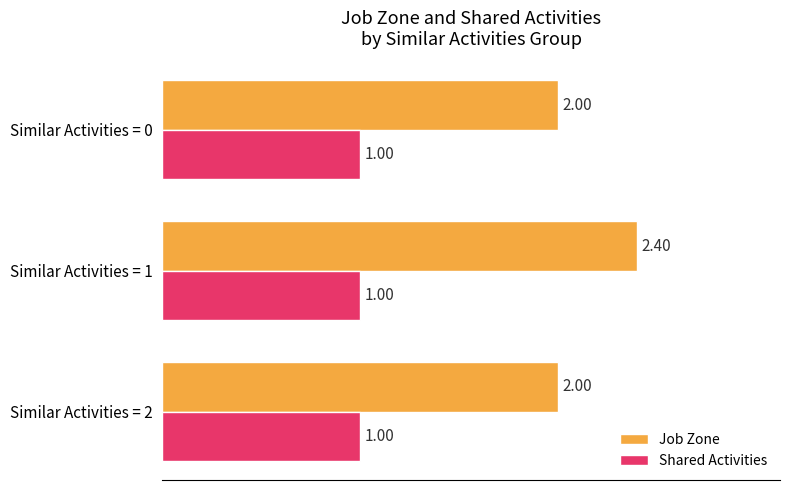

What are all the series names shown in the legend?

Job Zone, Shared Activities